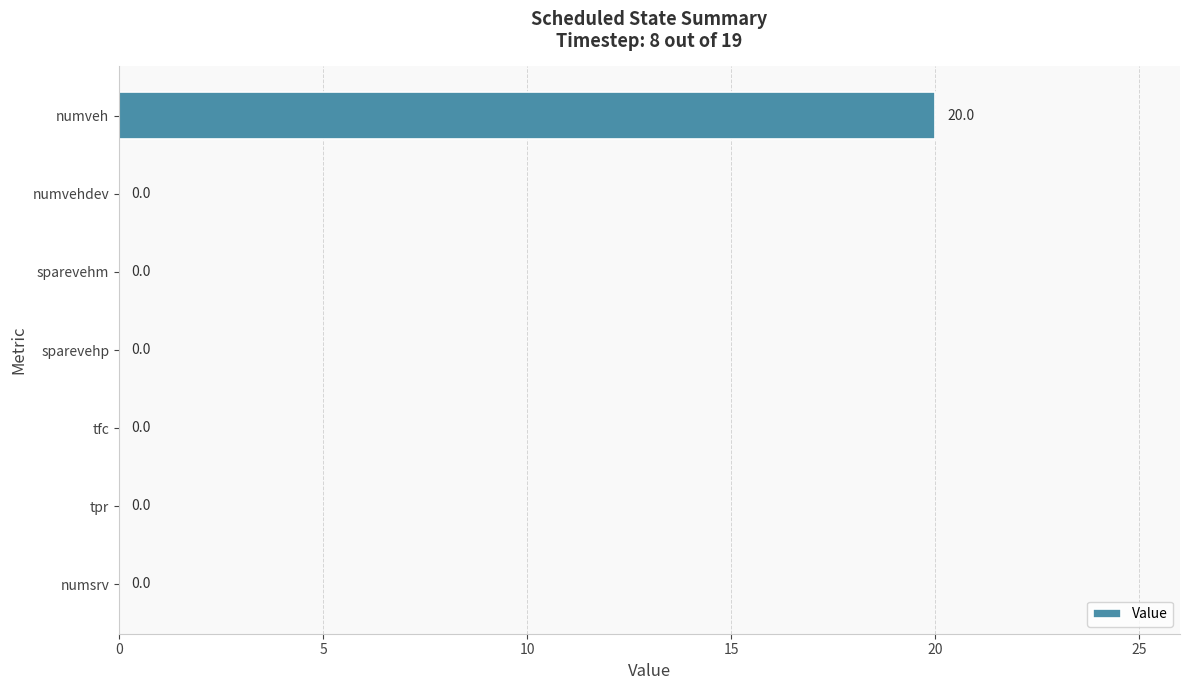

Which label corresponds to the largest value in the chart?

numveh